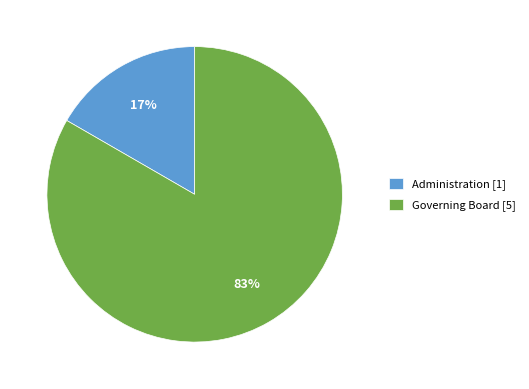

The Governing Board slice represents 73% of the pie. True or false?

False